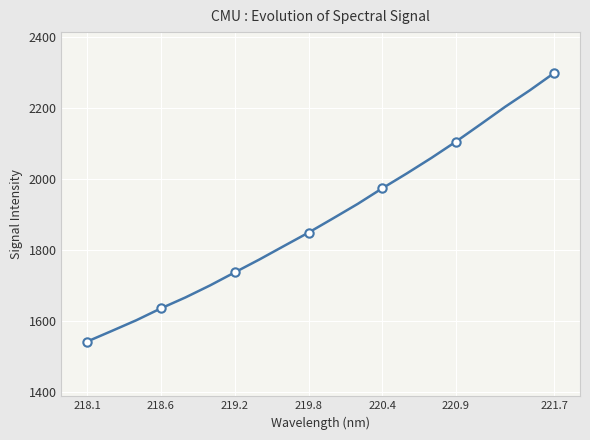

Reading left to right, extract all data points from this chart.

1541.6	1571.4	1601.6	1635.0	1665.9	1699.7	1736.2	1772.5	1810.5	1848.2	1888.3	1929.0	1972.8	2014.8	2058.4	2104.4	2153.0	2202.3	2248.5	2297.6